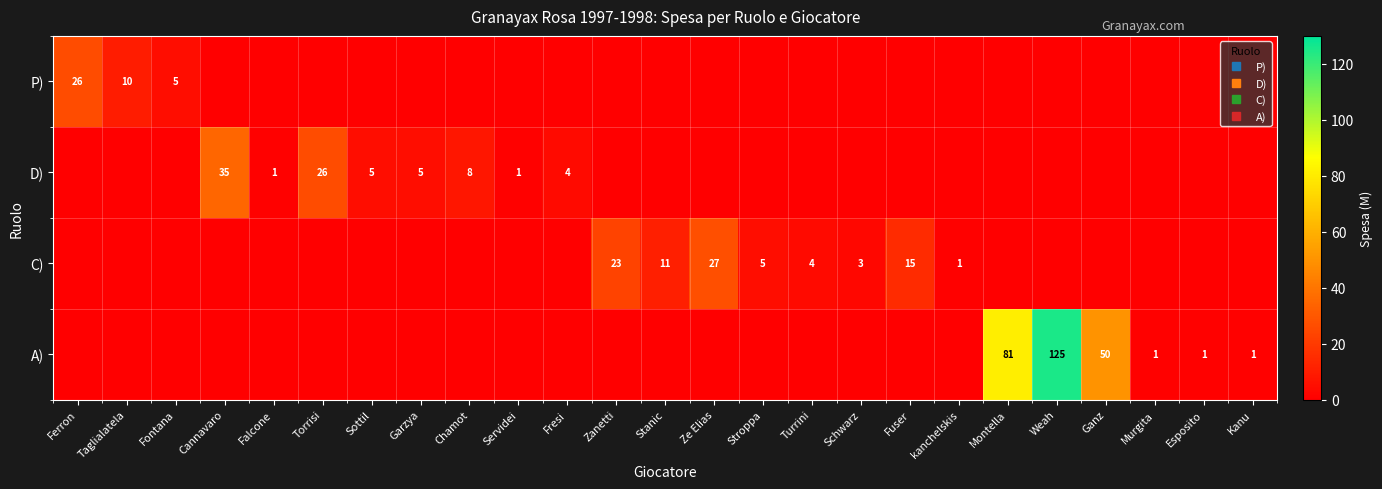

The A) series shows 0 at Fresi. True or false?

True